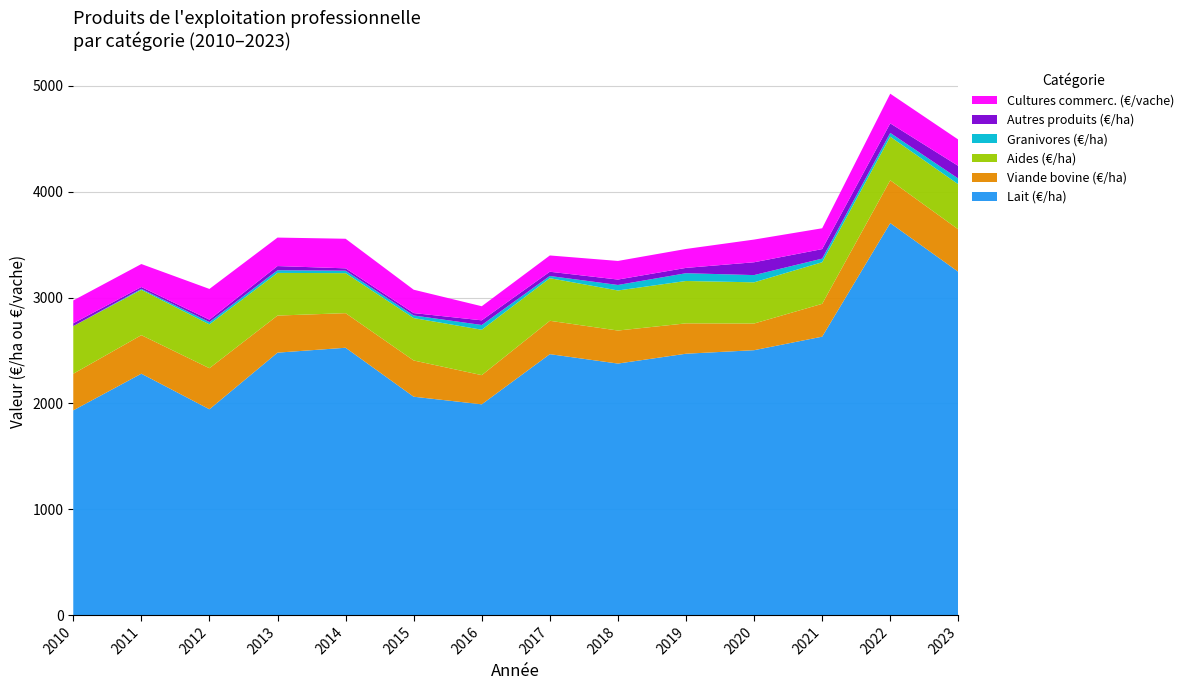

Reading left to right, list all the values displayed in this chart.

Lait (€/ha): 2010=1934.9	2011=2281.2	2012=1945.2	2013=2479.9	2014=2526.2	2015=2063.6	2016=1991.9	2017=2465.7	2018=2376.8	2019=2469.8	2020=2503.1	2021=2630.8	2022=3703.7	2023=3243.3
Viande bovine (€/ha): 2010=345.8	2011=363.9	2012=387.7	2013=350.3	2014=326.7	2015=342.2	2016=275.5	2017=315.1	2018=312.0	2019=286.7	2020=251.9	2021=310.1	2022=404.2	2023=400.8
Aides (€/ha): 2010=449.7	2011=428.1	2012=414.2	2013=402.9	2014=377.9	2015=400.5	2016=429.0	2017=402.4	2018=378.4	2019=400.4	2020=389.1	2021=392.8	2022=411.4	2023=426.2
Granivores (€/ha): 2010=0.4	2011=8.6	2012=21.6	2013=25.1	2014=23.2	2015=24.8	2016=44.7	2017=20.8	2018=52.0	2019=73.3	2020=68.4	2021=34.3	2022=35.9	2023=53.9
Autres produits (€/ha): 2010=26.3	2011=17.8	2012=22.6	2013=39.6	2014=22.2	2015=22.4	2016=44.1	2017=40.0	2018=51.0	2019=50.2	2020=121.0	2021=89.8	2022=90.0	2023=119.2
Cultures commerc. (€/vache): 2010=215.8	2011=217.2	2012=290.4	2013=269.1	2014=279.5	2015=220.8	2016=133.0	2017=153.9	2018=175.9	2019=178.9	2020=214.4	2021=196.8	2022=280.4	2023=248.9